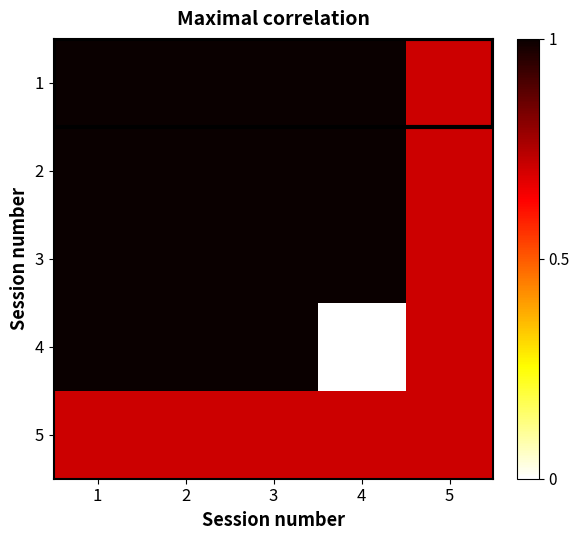

Which series has the largest total across all categories?

3